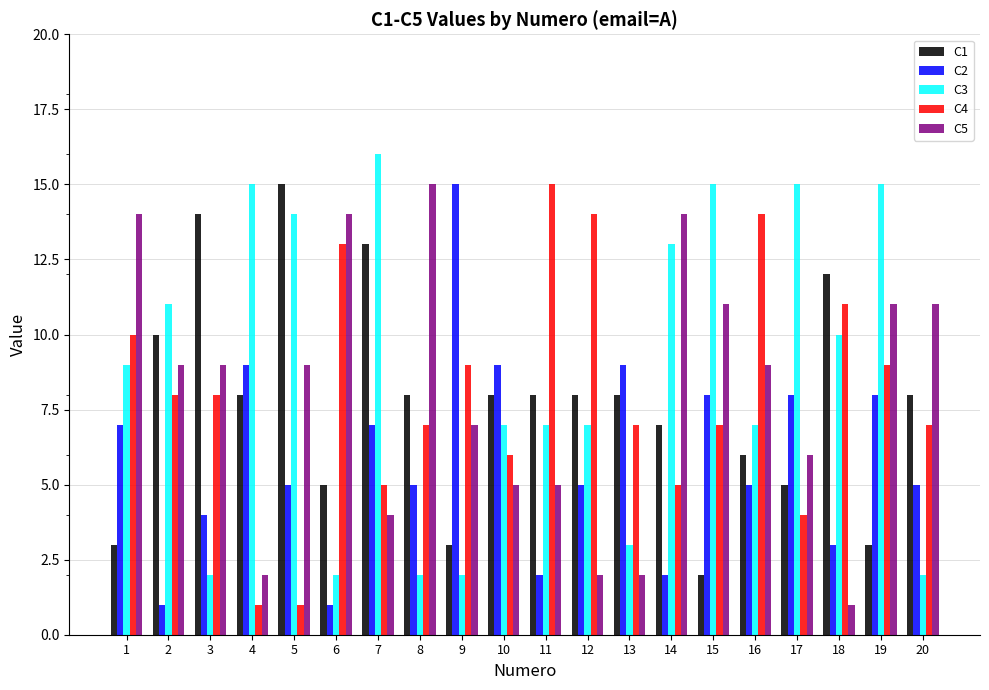

What is the difference between the maximum and minimum values in the C5 series?

14